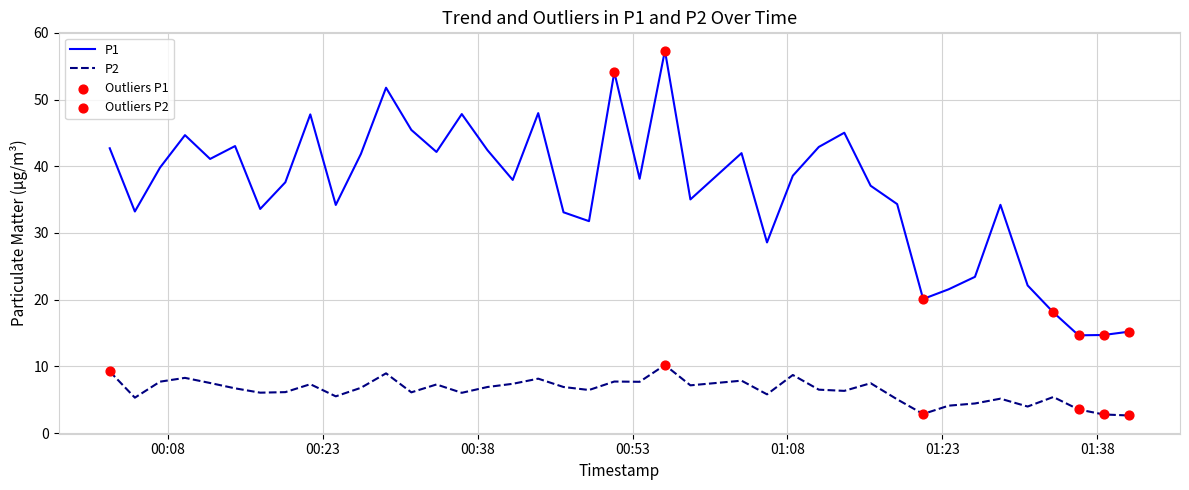

Which series has the largest total across all categories?

P1